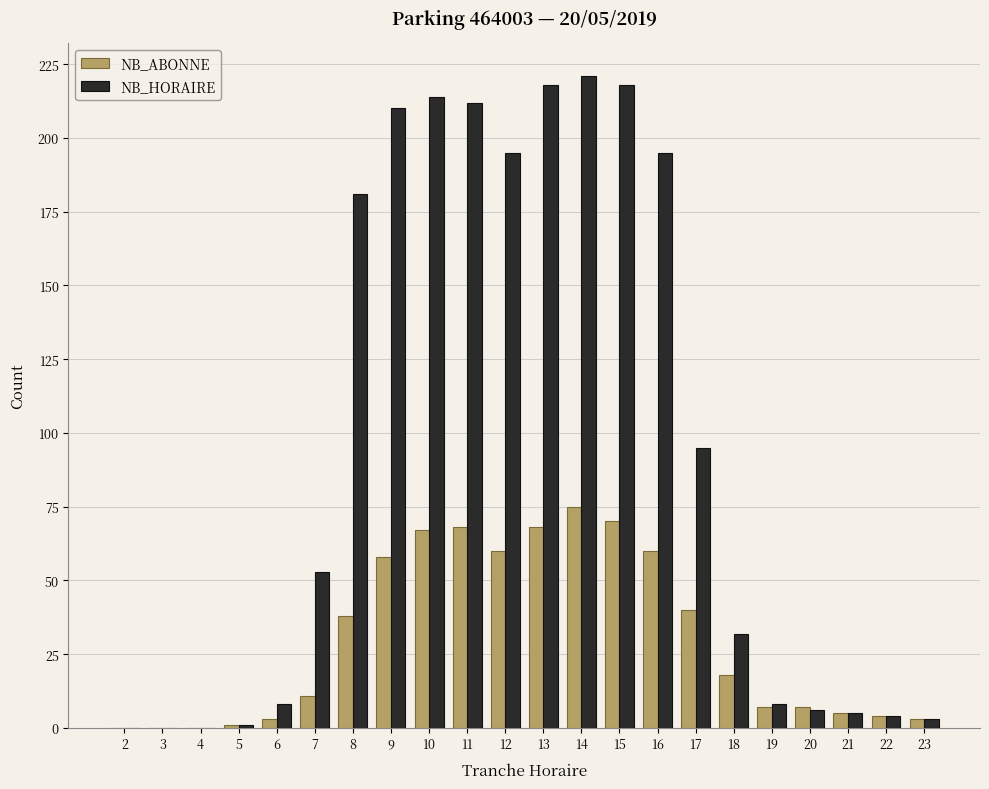

How many data points does each series have?

22